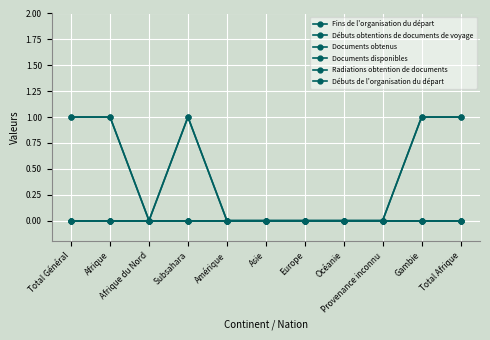

What is the label of the 6th point from the left?

Asie